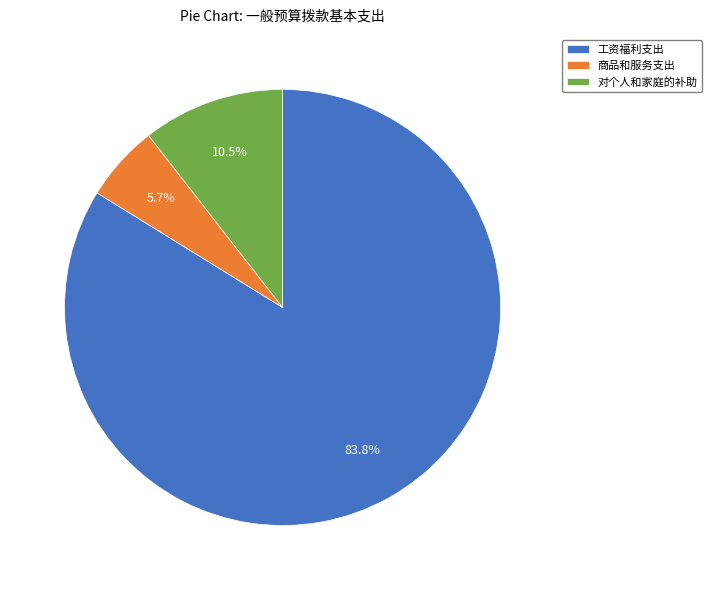

What is the largest slice in the pie chart?

工资福利支出